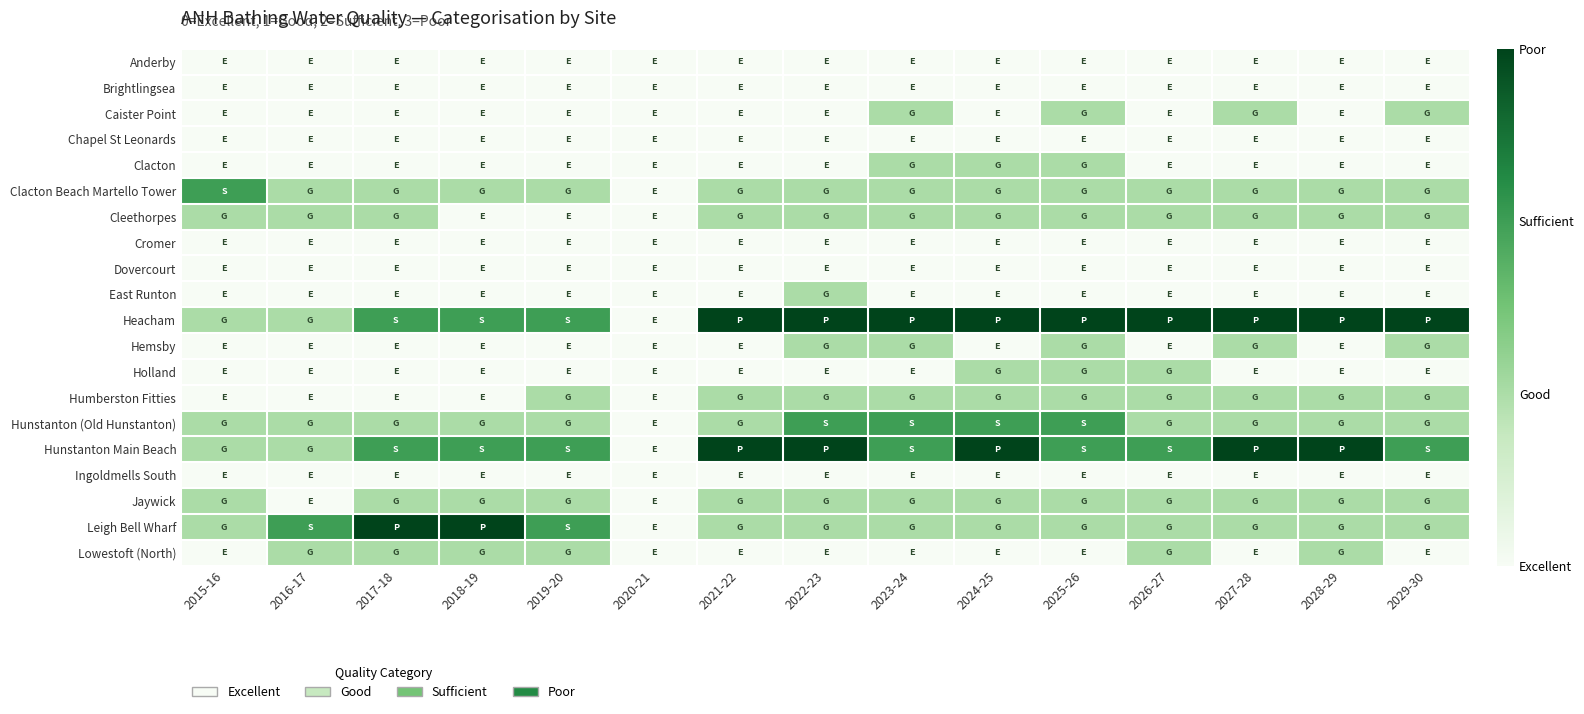

Which has a higher value, 2028-29 or 2020-21?

2028-29